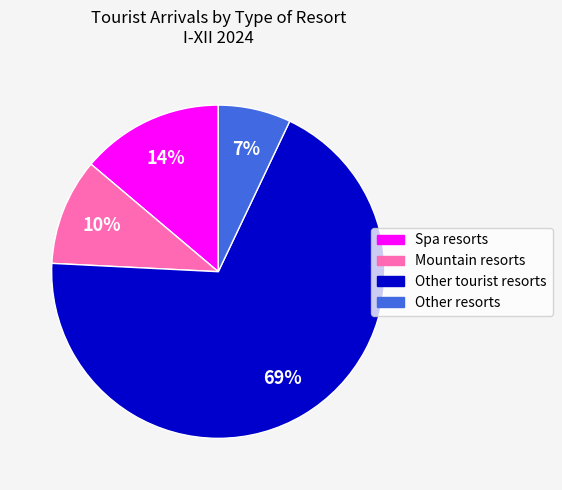

Combined, do Mountain resorts and Other resorts account for over 50%?

No